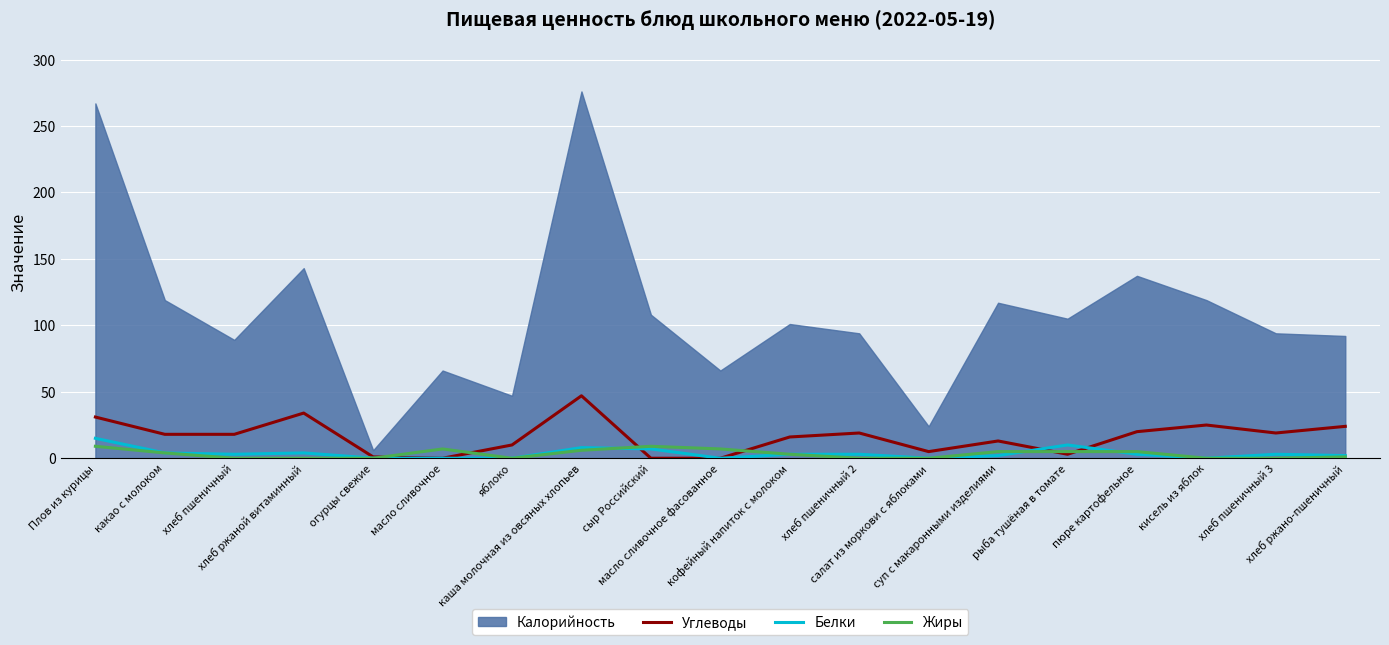

What is the label of the 1st point from the left?

Плов из курицы